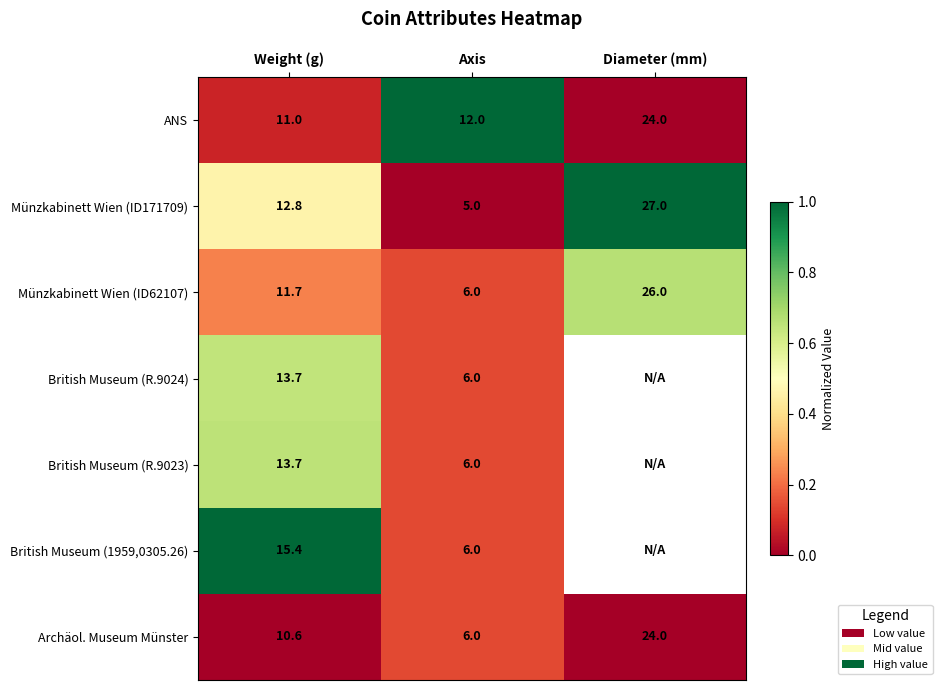

The value of British Museum (1959,0305.26) at Weight (g) is 0.5. True or false?

False